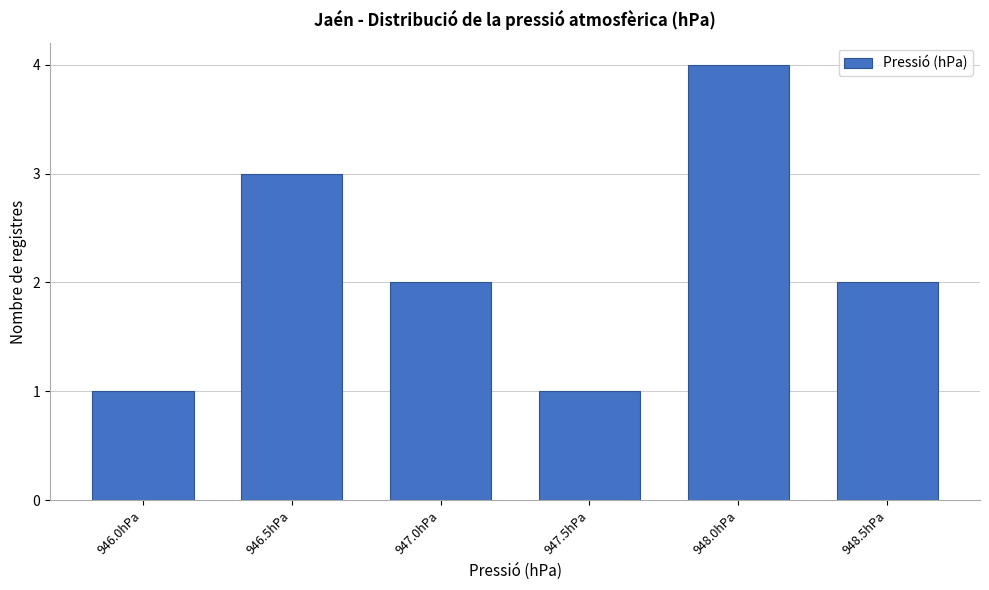

Reading left to right, extract all data points from this chart.

946.0hPa=1	946.5hPa=3	947.0hPa=2	947.5hPa=1	948.0hPa=4	948.5hPa=2